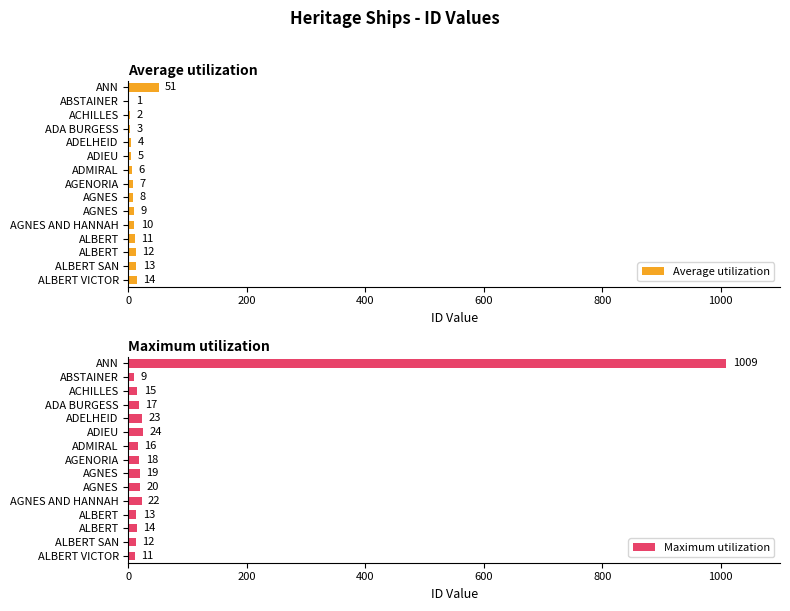

Does the chart contain any negative values?

No